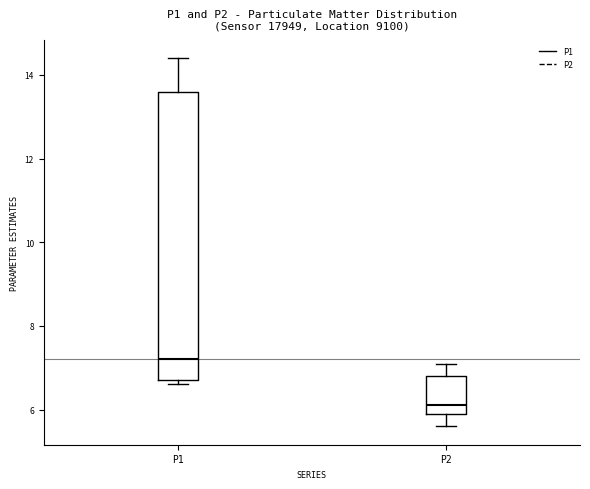

Where does the upper whisker of the box for P1 end on the y-axis? The values are not printed on the chart, so give them approximately, as read against the axis.

14.4